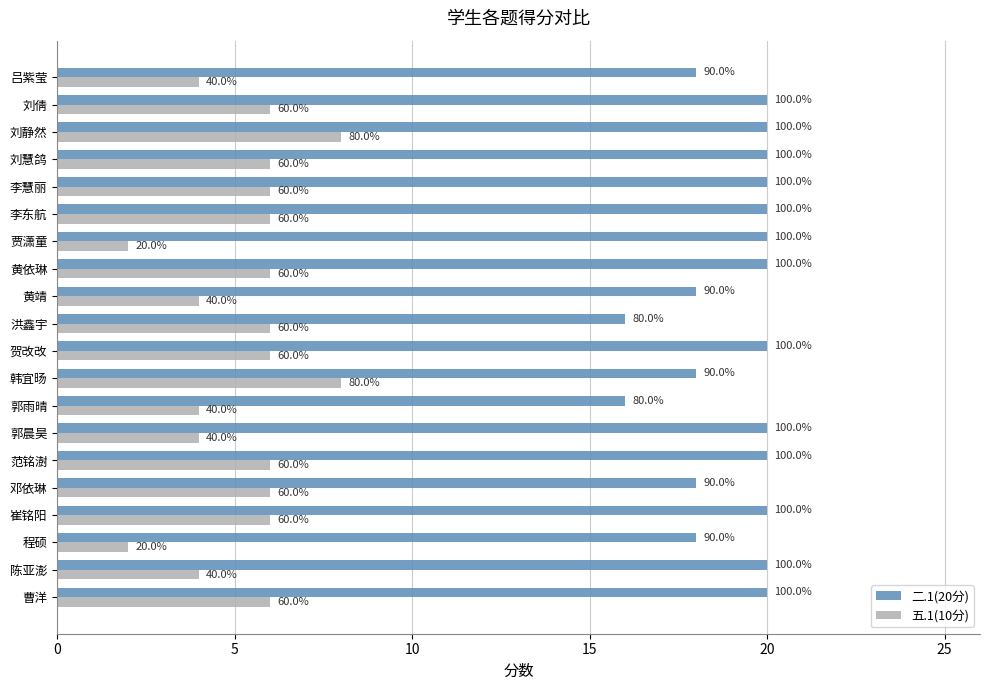

List the series in order of their peak value, highest first.

二.1(20分), 五.1(10分)